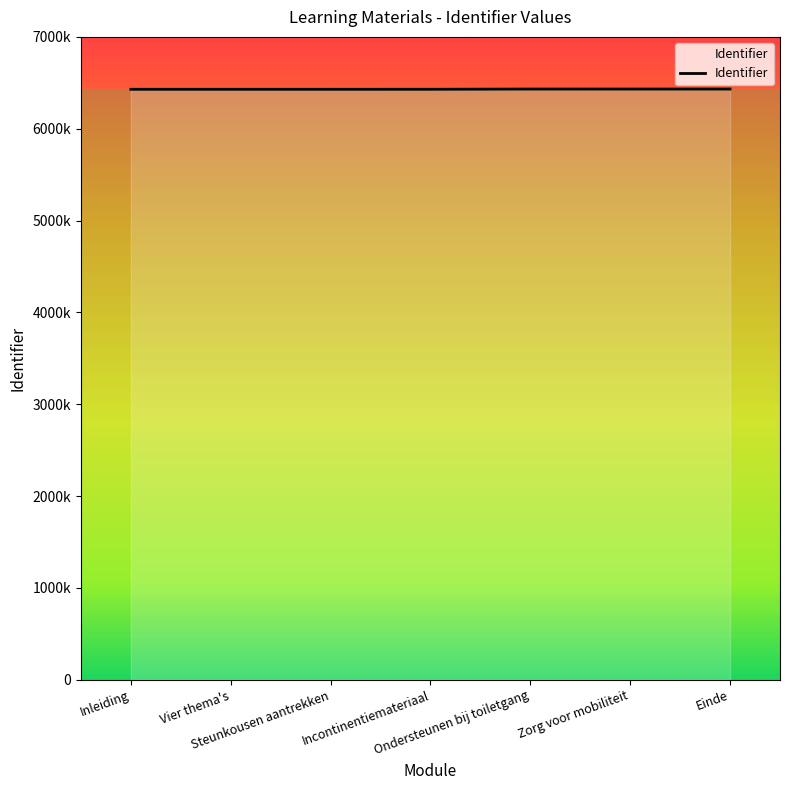

Is this an area chart (filled region under the line)?

Yes